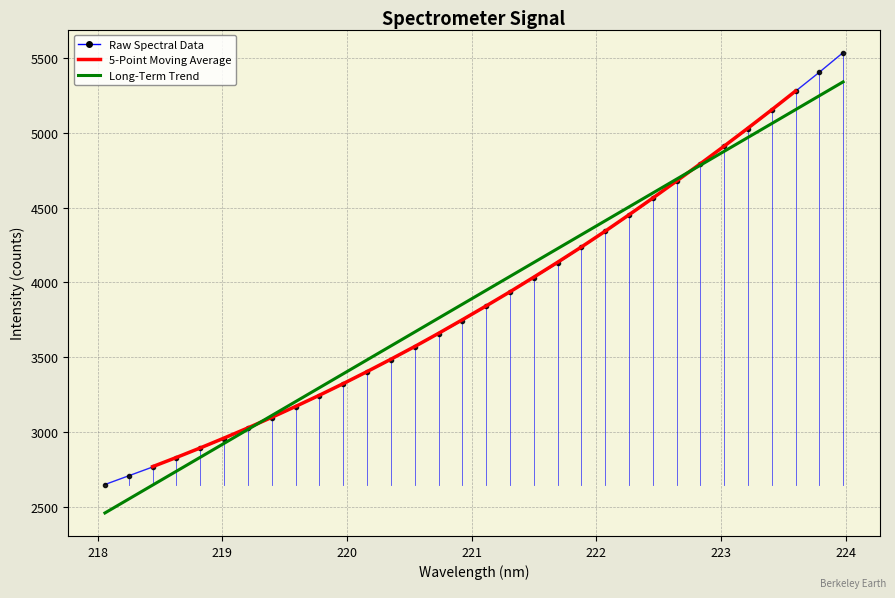

At which category does the chart reach its minimum across all series?

218.0596